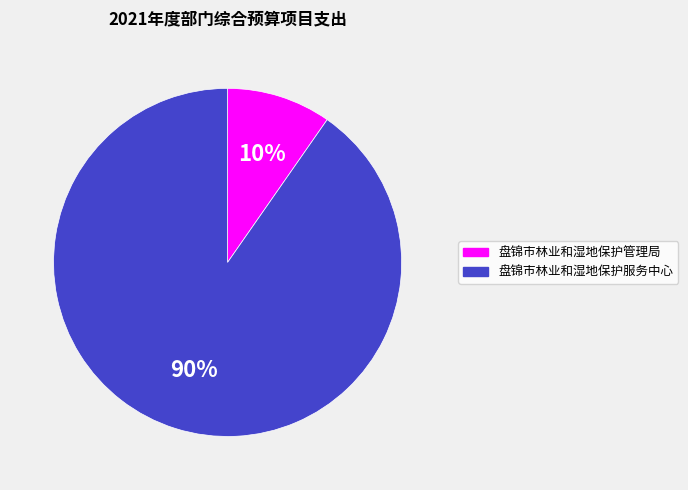

Is it true that 盘锦市林业和湿地保护管理局 is 20% of the pie?

False